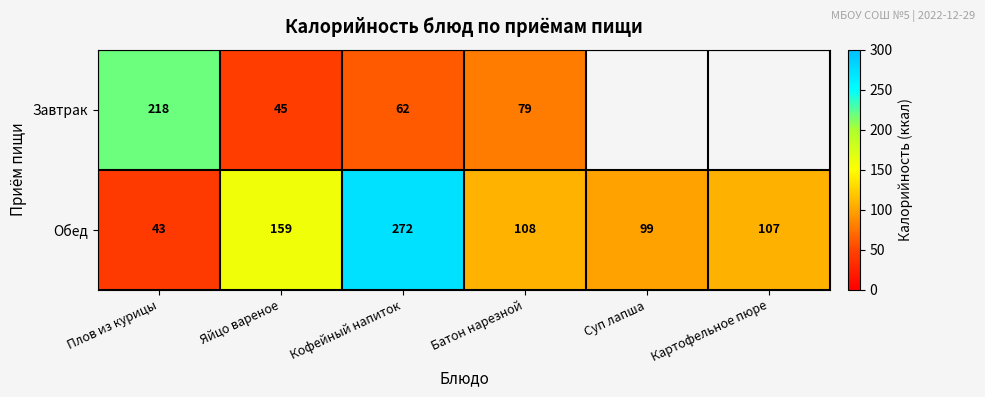

What is the difference between the maximum and minimum values in the Обед series?

229